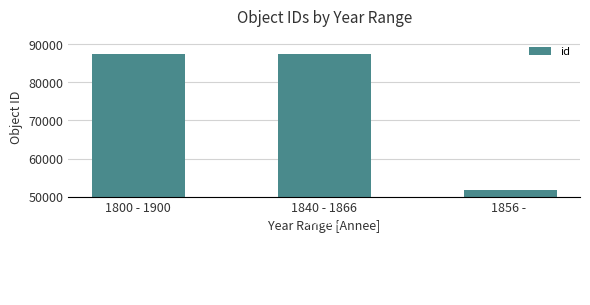

How many bars are there in total?

3